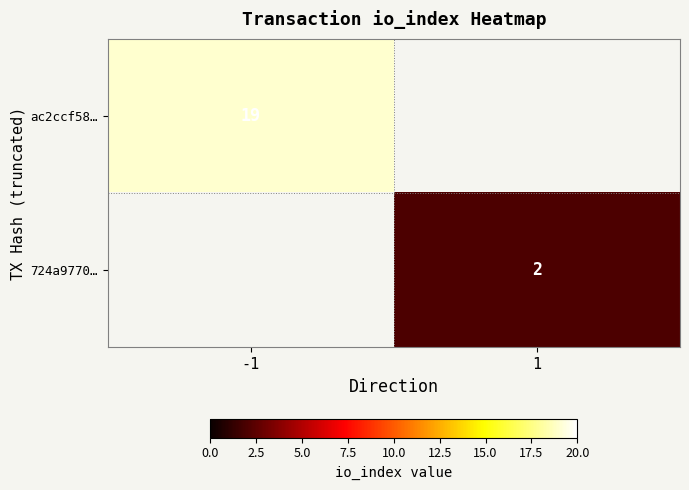

Is the value of 724a9770… at 1 greater than the value of ac2ccf58… at -1?

No